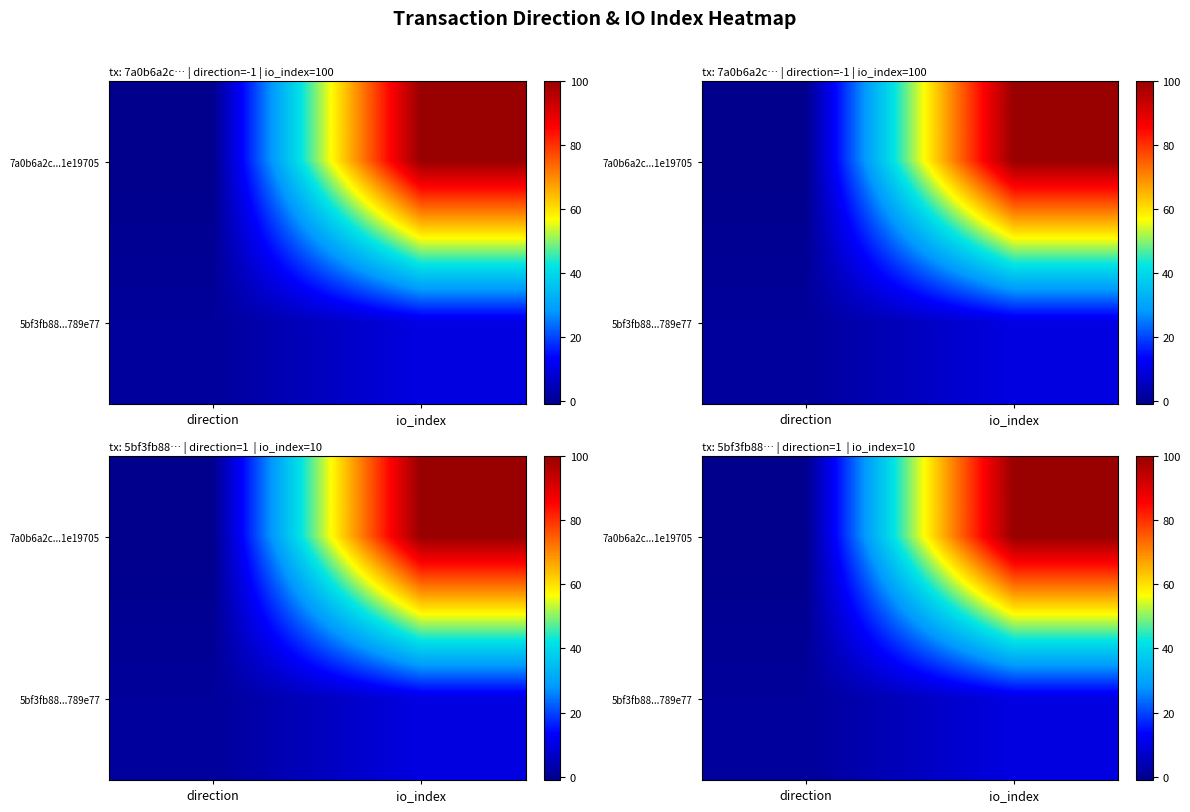

List the labels in order of 5bf3fb88...789e77 value, smallest first.

direction, io_index